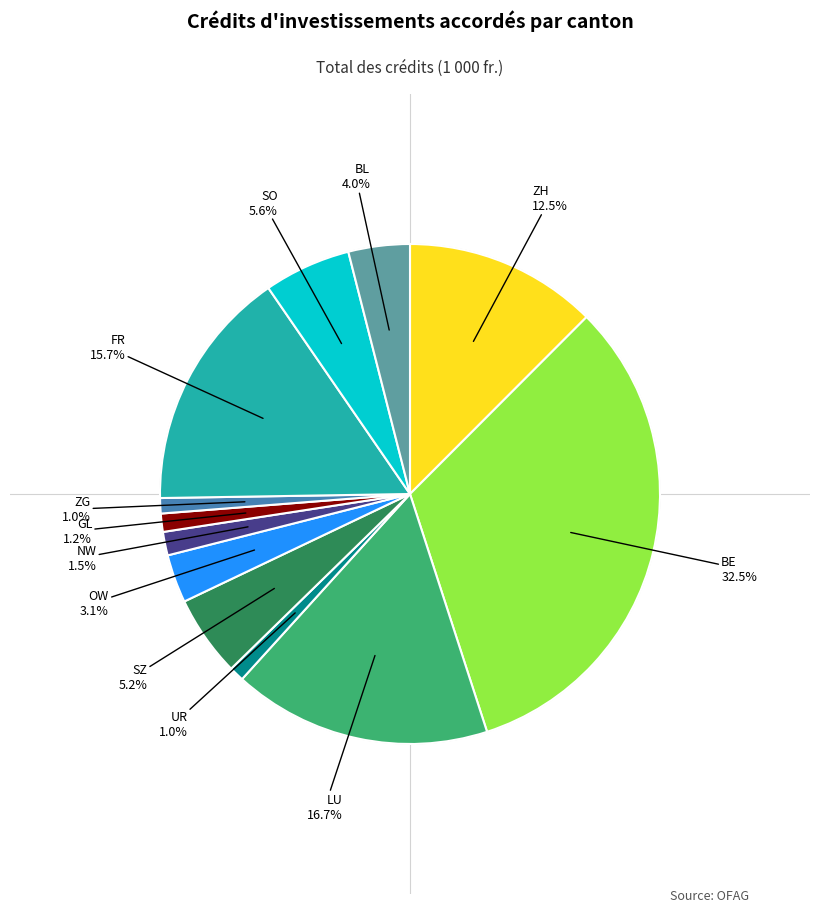

Does any single category account for the majority?

No